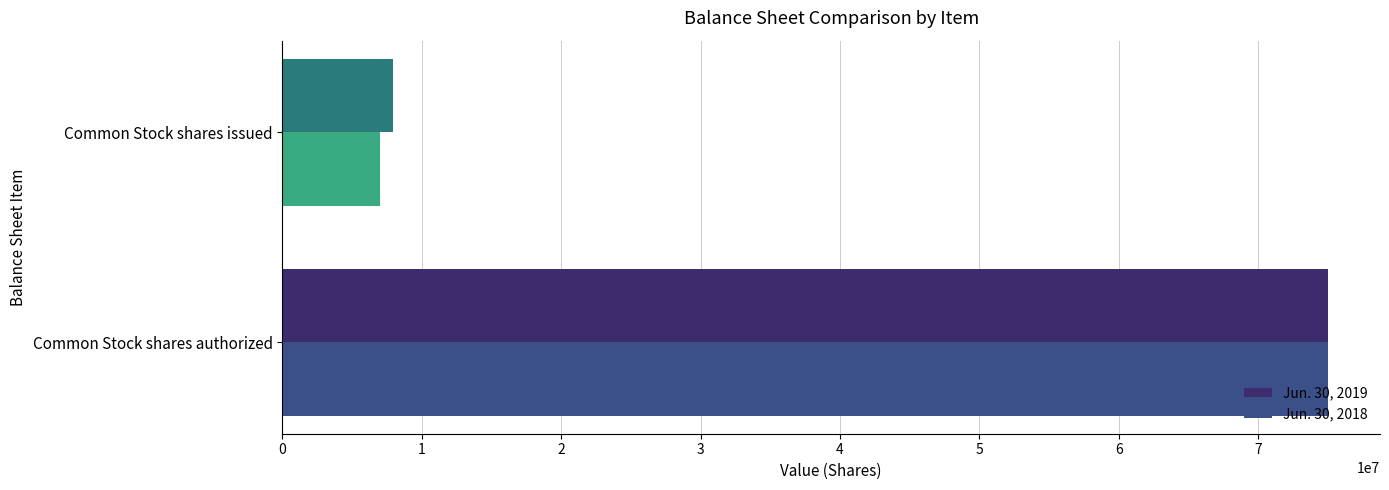

What is the total value across all series at Common Stock shares issued?

14950500